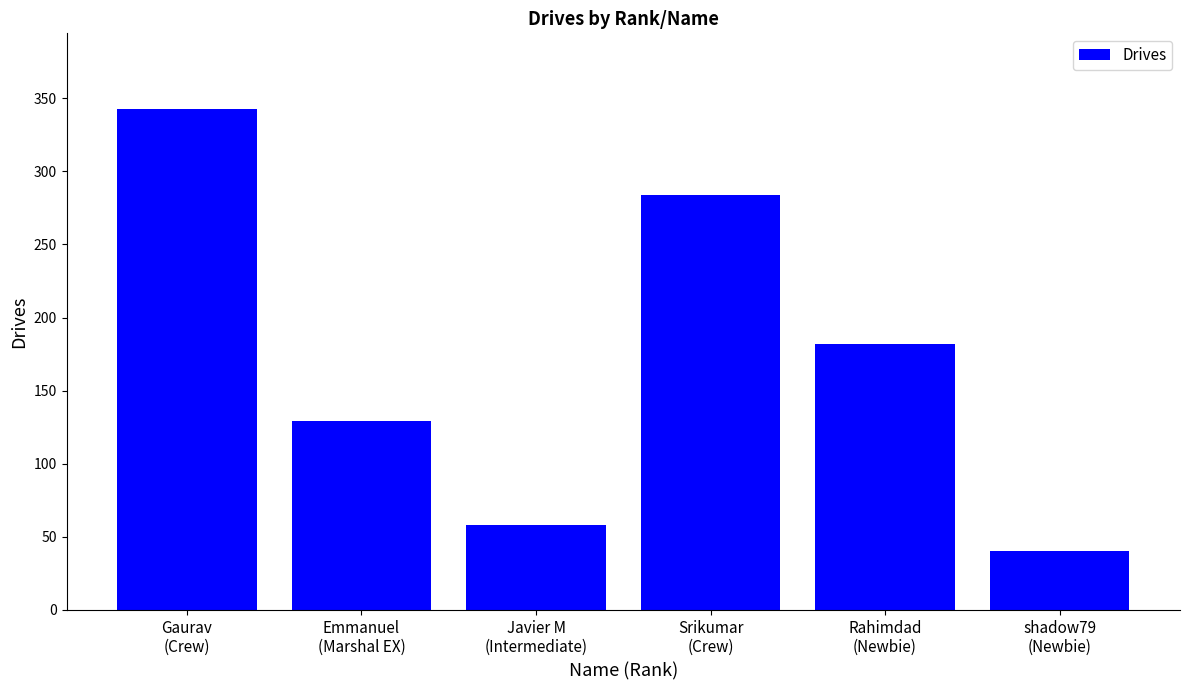

Reading left to right, list all the values displayed in this chart.

343	129	58	284	182	40